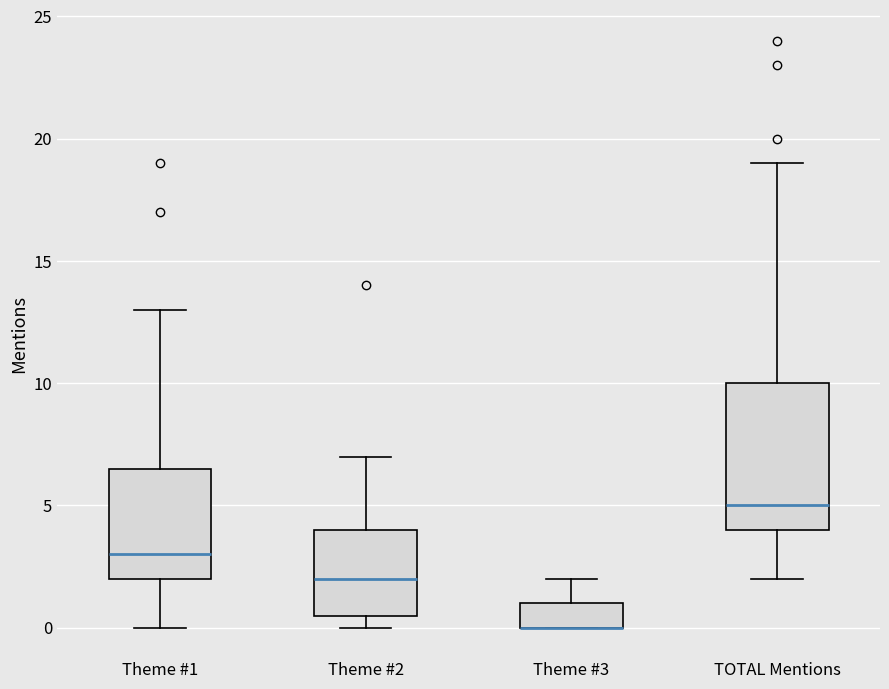

Comparing the boxes themselves (not the whiskers), which one is the tallest?

TOTAL Mentions